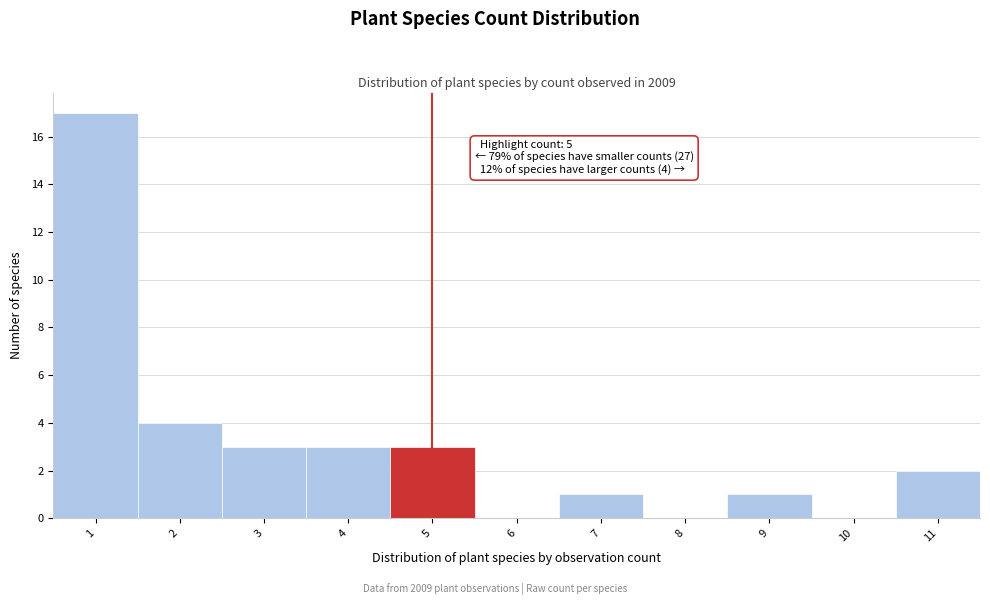

Which range on the x-axis has the tallest bar?

0.5 to 1.5